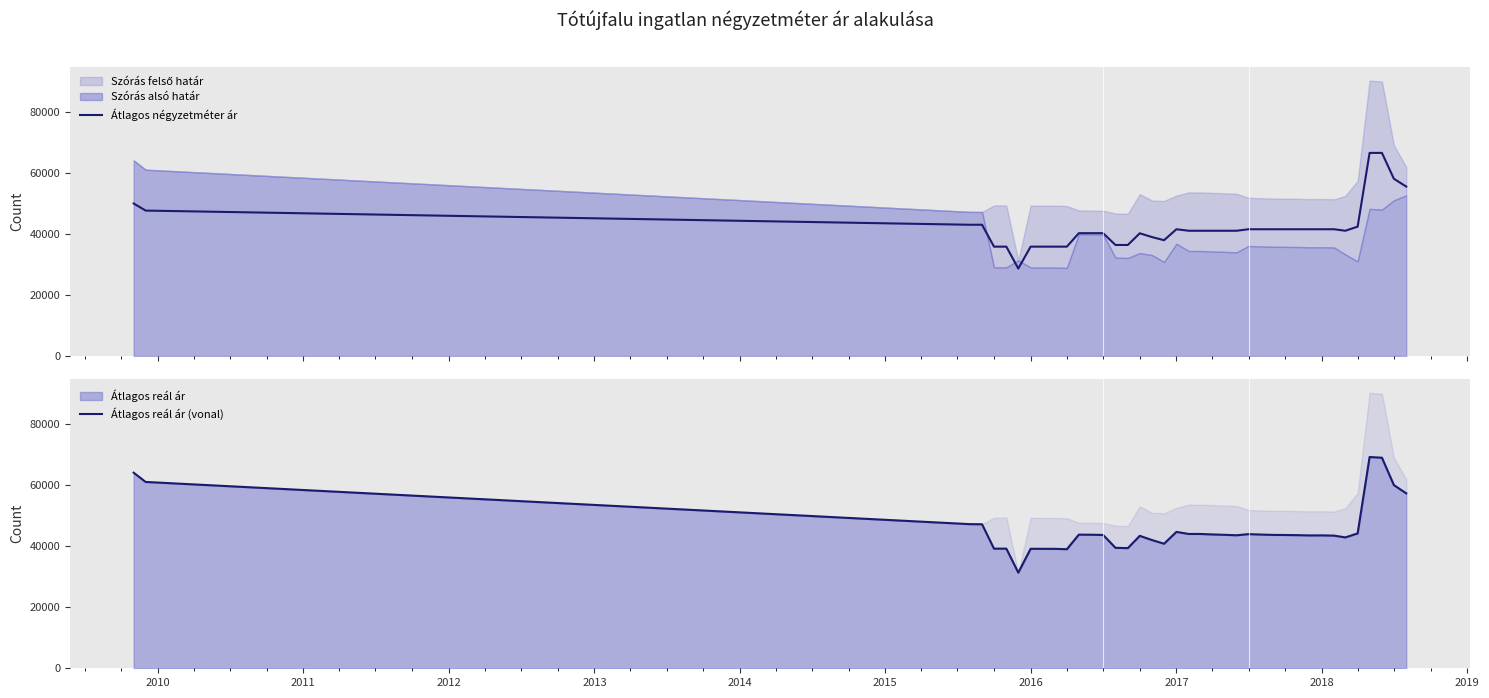

True or false: Átlagos négyzetméter ár and Átlagos reál ár (vonal) intersect in this chart.

False